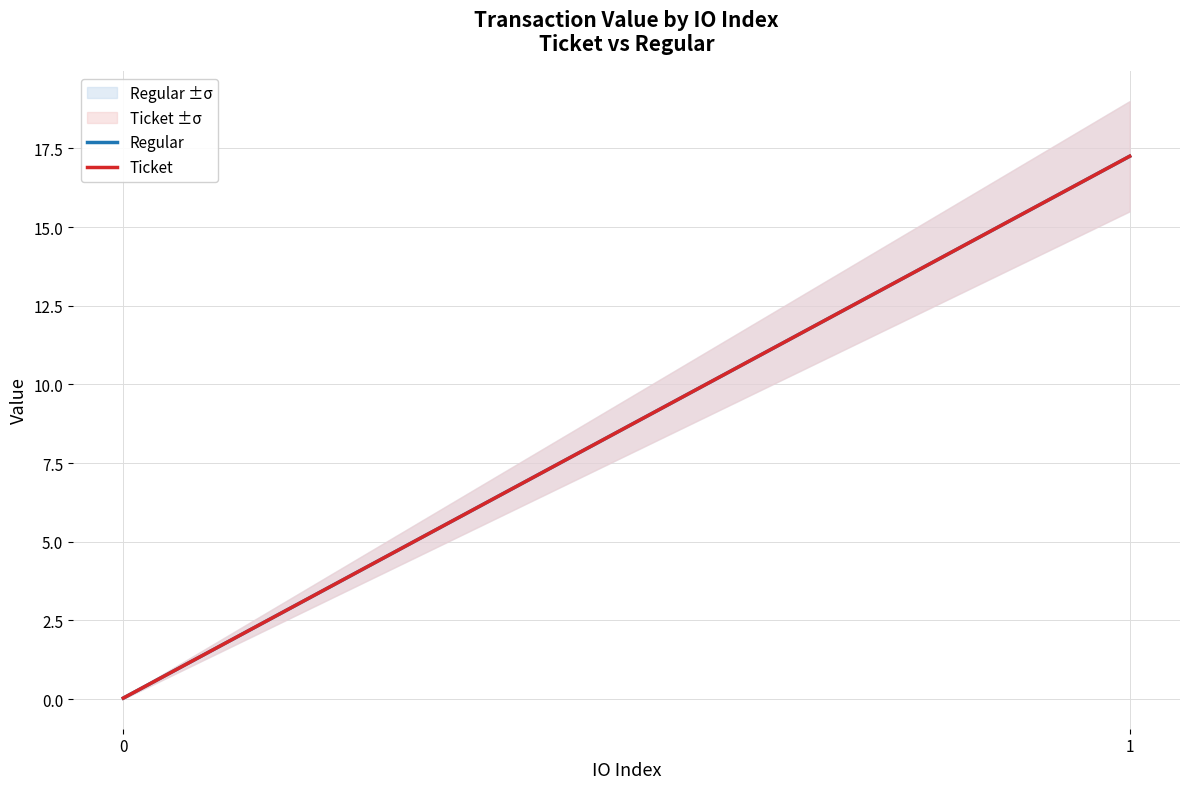

Reading left to right, transcribe all the data shown in this chart.

Regular: 0=0.0	1=17.2
Ticket: 0=0.0	1=17.2